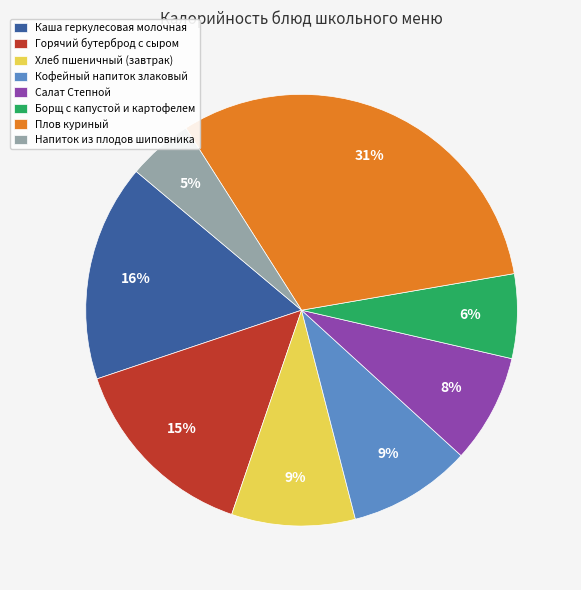

To the nearest percent, what percentage of the pie is Хлеб пшеничный (завтрак)?

9%